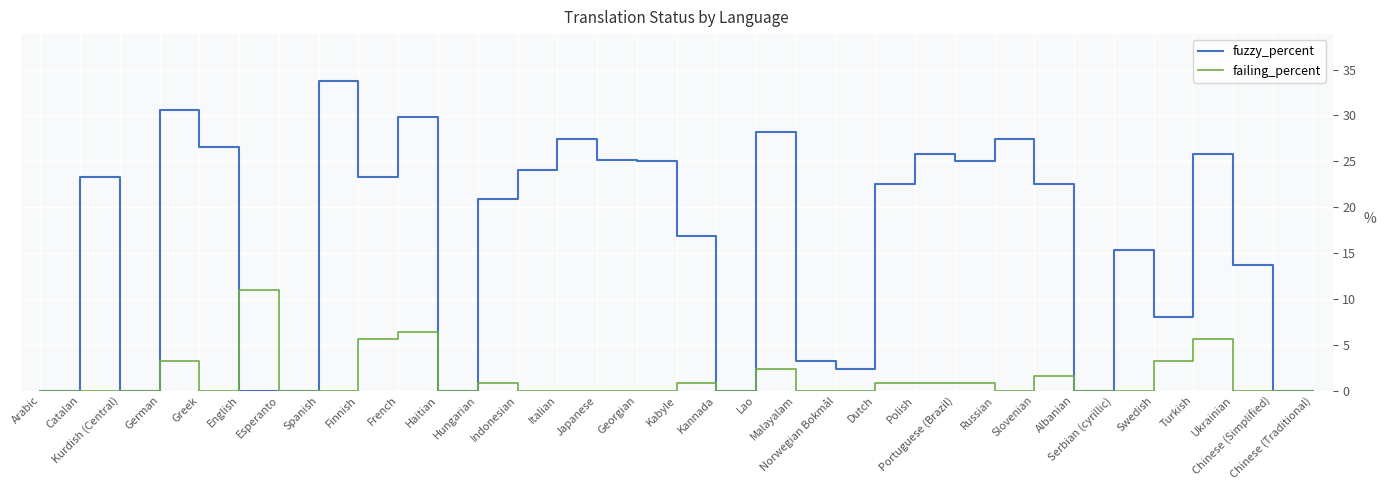

Which series has the widest spread of values?

fuzzy_percent